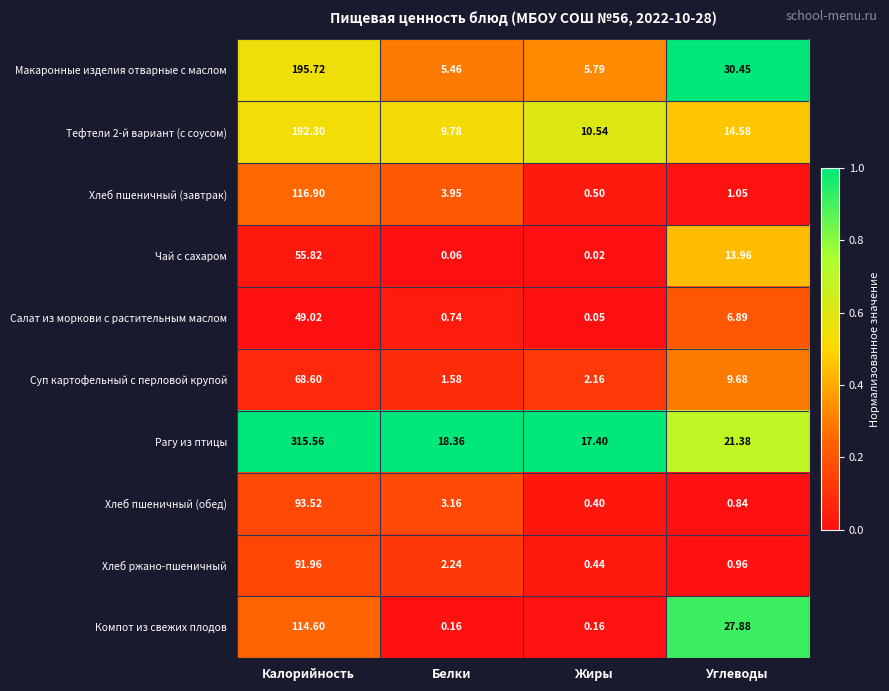

Which series has the widest spread of values?

Рагу из птицы